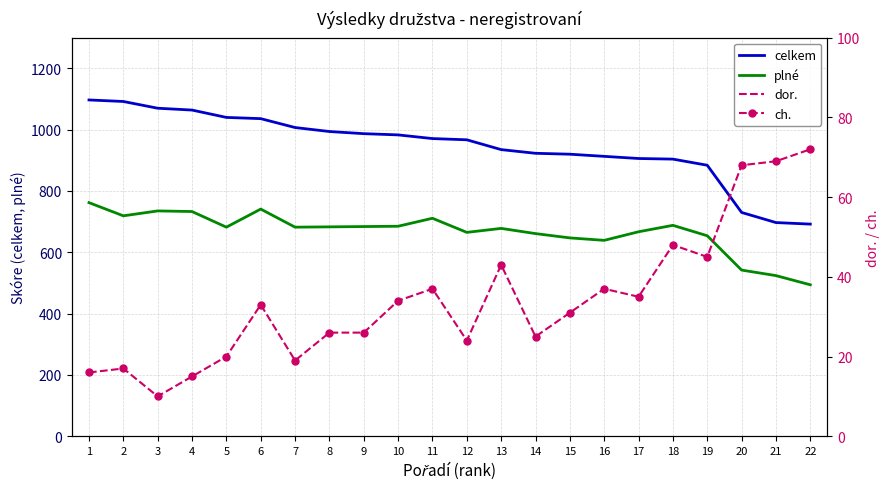

True or false: celkem and plné intersect in this chart.

False